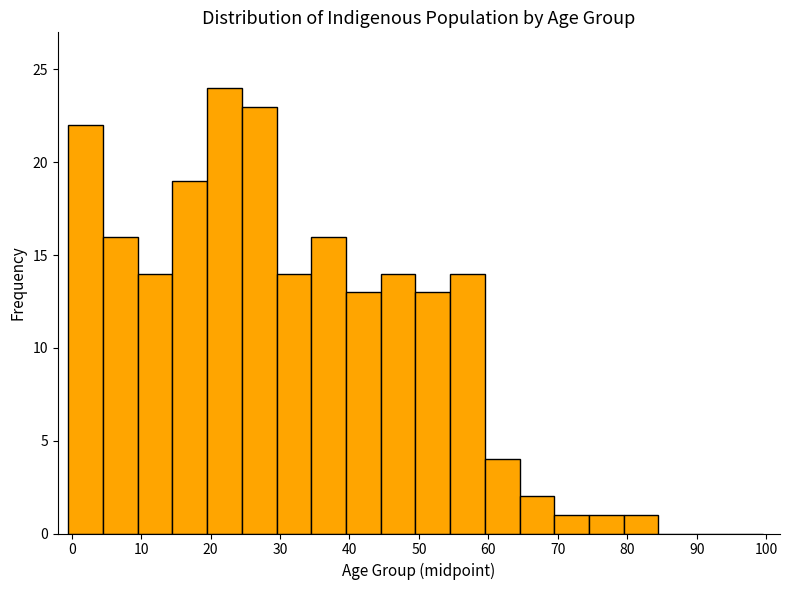

Reading left to right, transcribe this chart: for each bar, give the range it covers on the x-axis and its height. Neither the bar edges nor the heights are printed on the chart, so give them approximately, as read against the axes.

-0.5 to 4.5: 22
4.5 to 9.5: 16
9.5 to 14.5: 14
14.5 to 19.5: 19
19.5 to 24.5: 24
24.5 to 29.5: 23
29.5 to 34.5: 14
34.5 to 39.5: 16
39.5 to 44.5: 13
44.5 to 49.5: 14
49.5 to 54.5: 13
54.5 to 59.5: 14
59.5 to 64.5: 4
64.5 to 69.5: 2
69.5 to 74.5: 1
74.5 to 79.5: 1
79.5 to 84.5: 1
84.5 to 89.5: 0
89.5 to 94.5: 0
94.5 to 99.5: 0